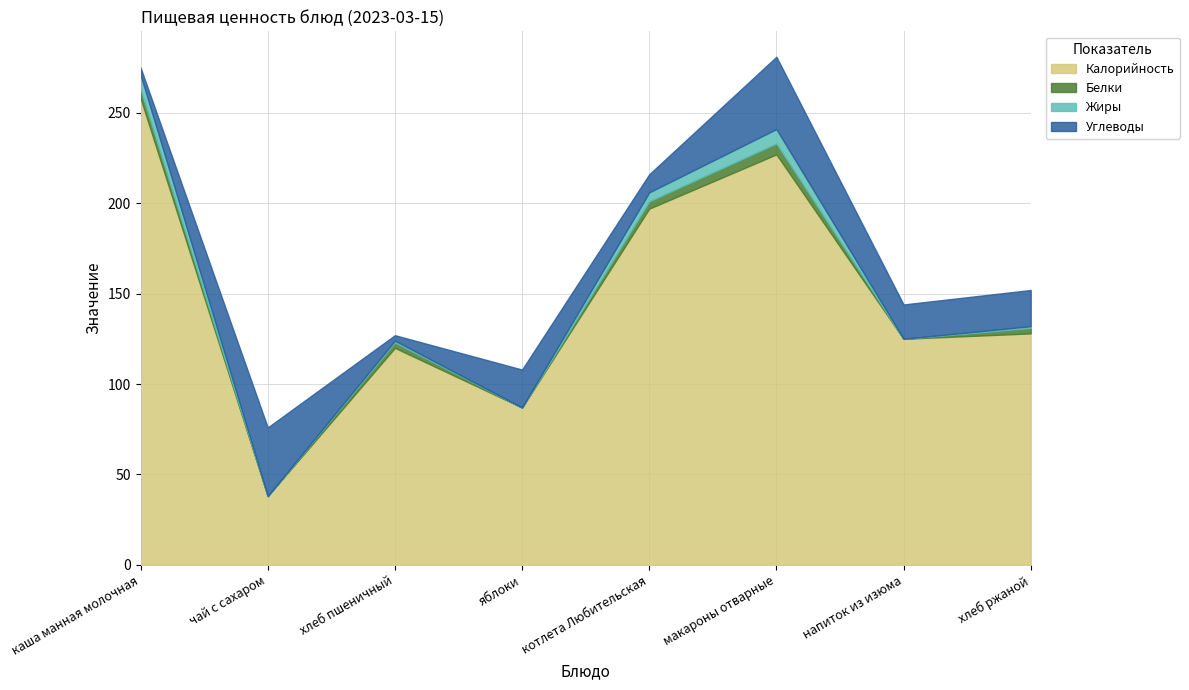

What is the sum of the Белки values at яблоки and котлета Любительская?

4